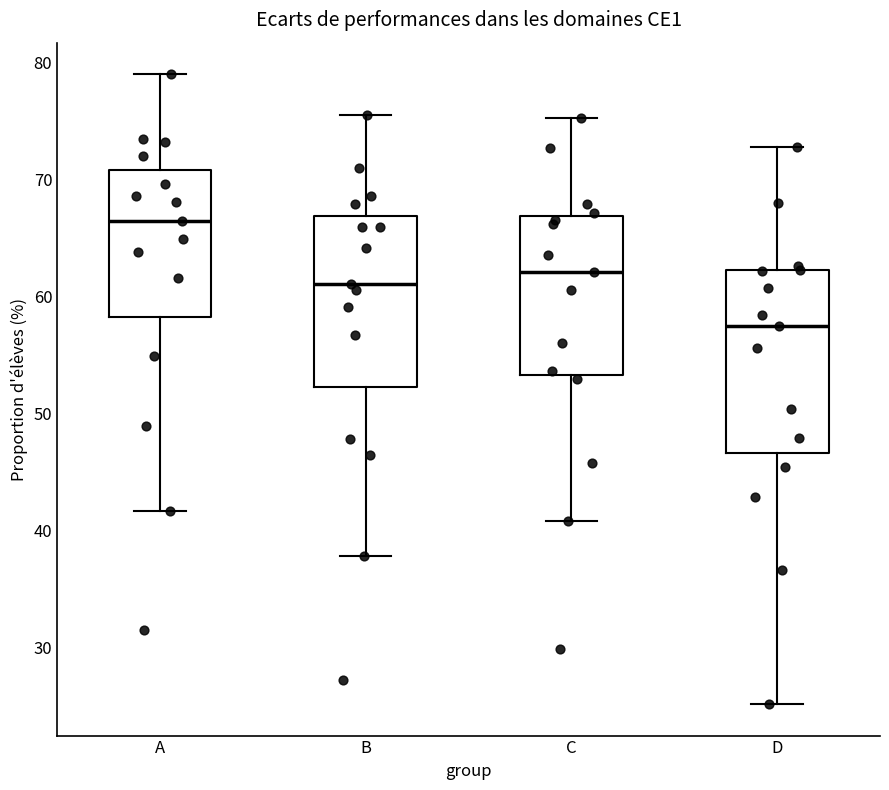

Which box's median line is the highest?

A